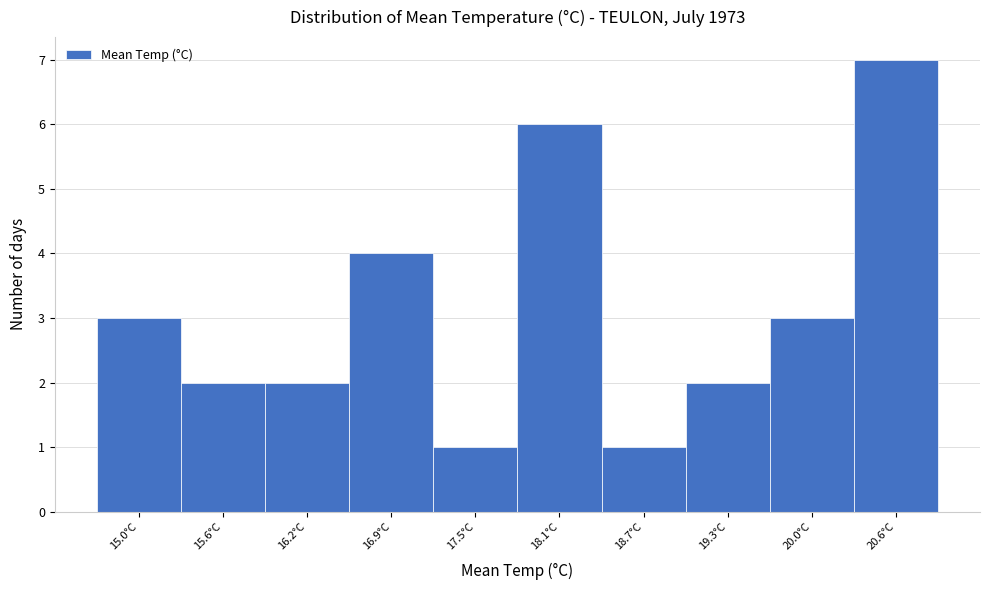

Reading left to right, transcribe all the data shown in this chart.

15.0°C=3	15.6°C=2	16.2°C=2	16.9°C=4	17.5°C=1	18.1°C=6	18.7°C=1	19.3°C=2	20.0°C=3	20.6°C=7